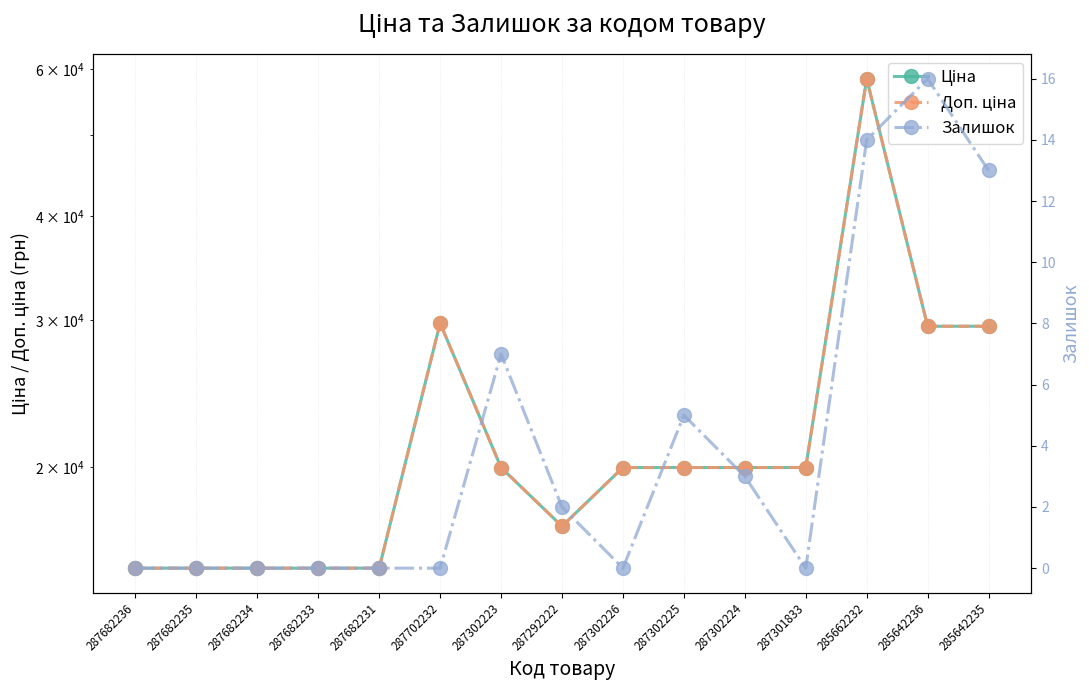

How many values in the Ціна series are below 19964?

6